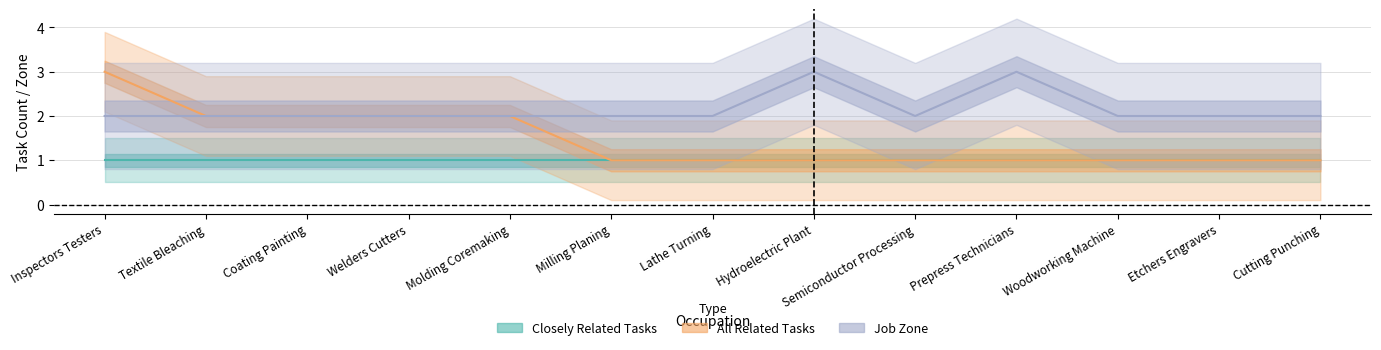

True or false: All Related Tasks and Job Zone cross at least once.

False